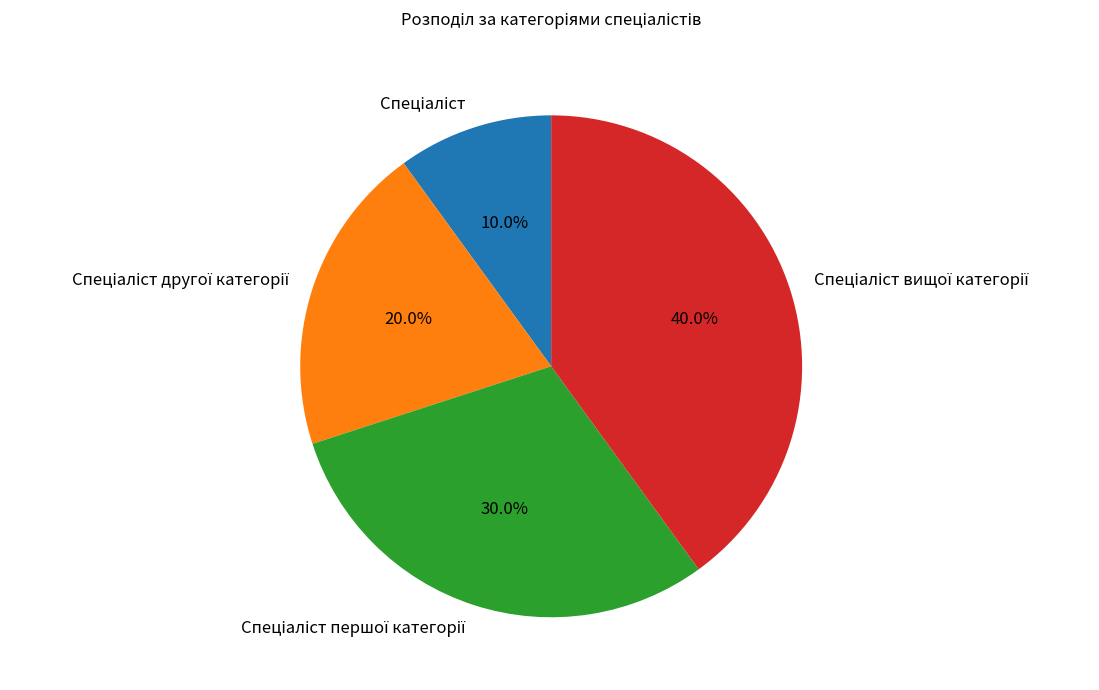

Is there a majority slice in this chart?

No